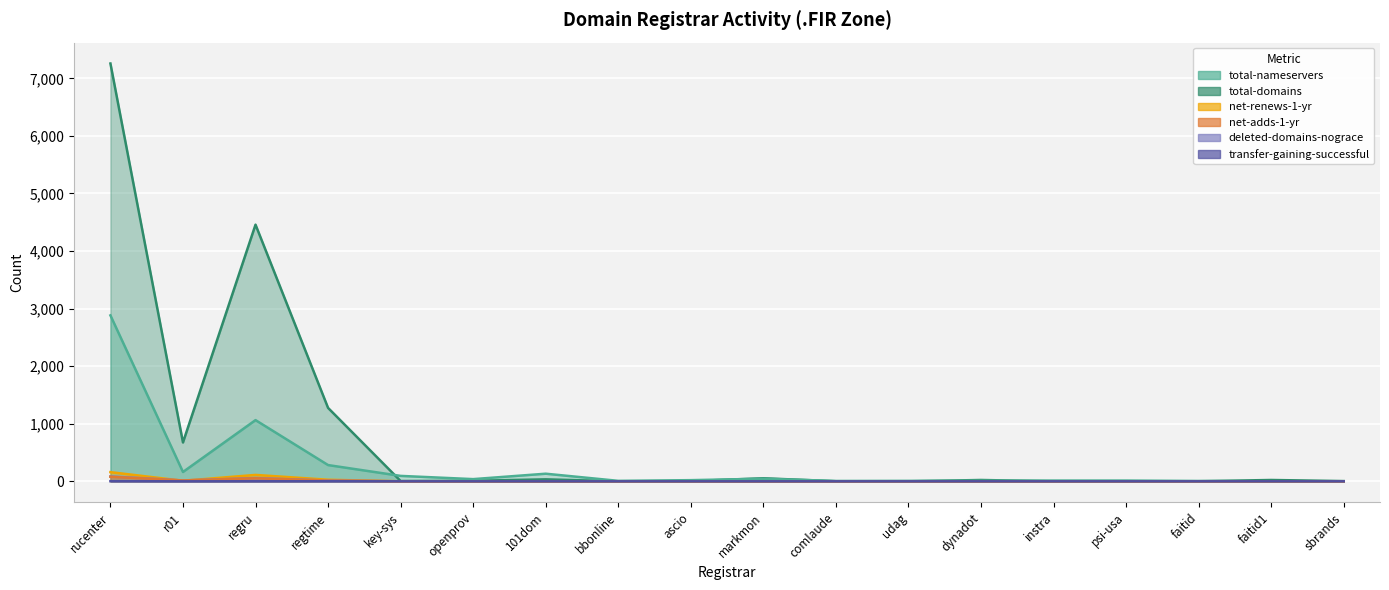

At how many categories does at least one series exceed 3373?

2